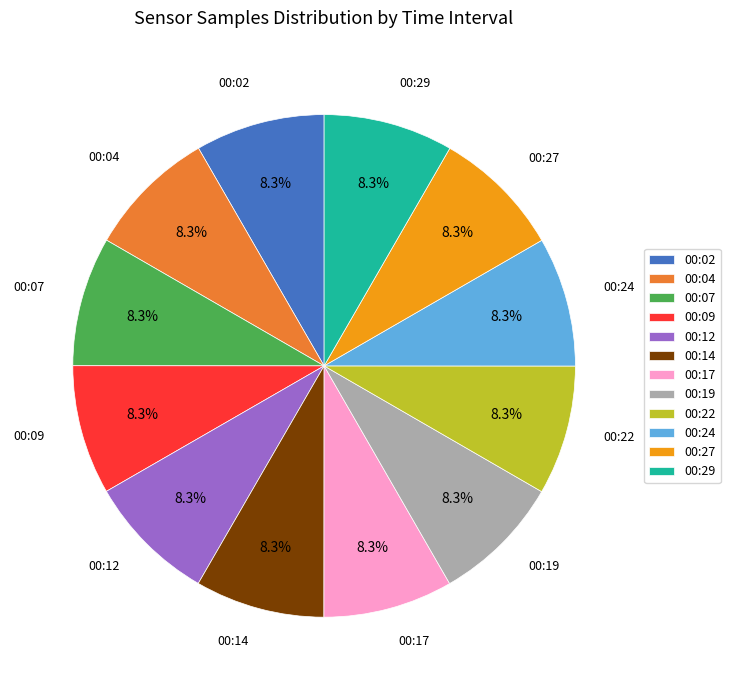

Does any single category account for the majority?

No